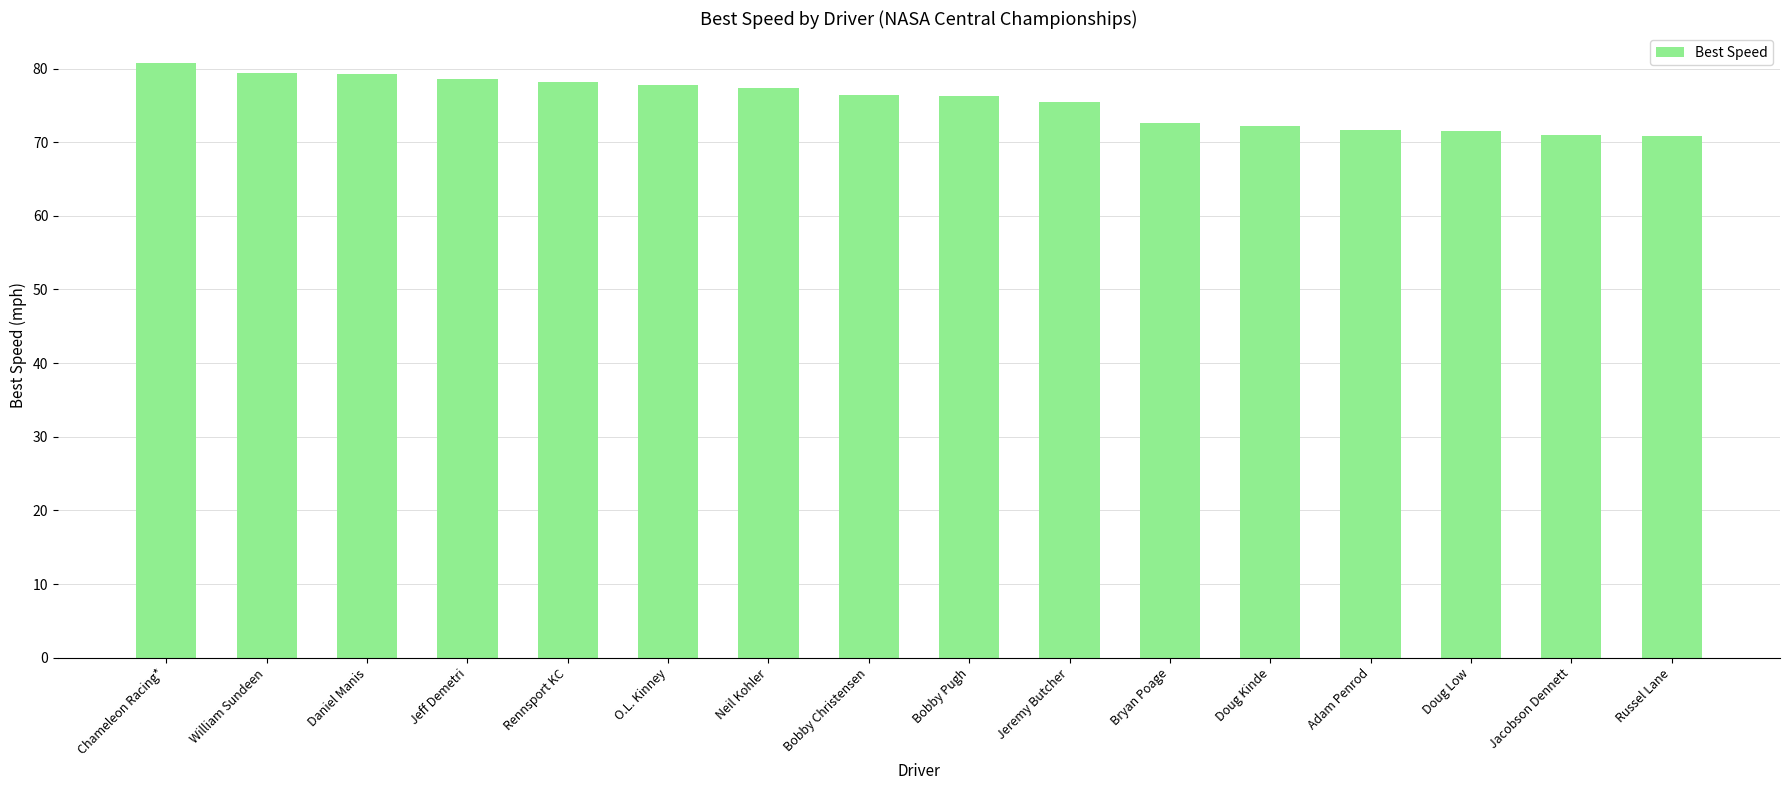

What is the label of the 16th bar from the right?

Chameleon Racing*